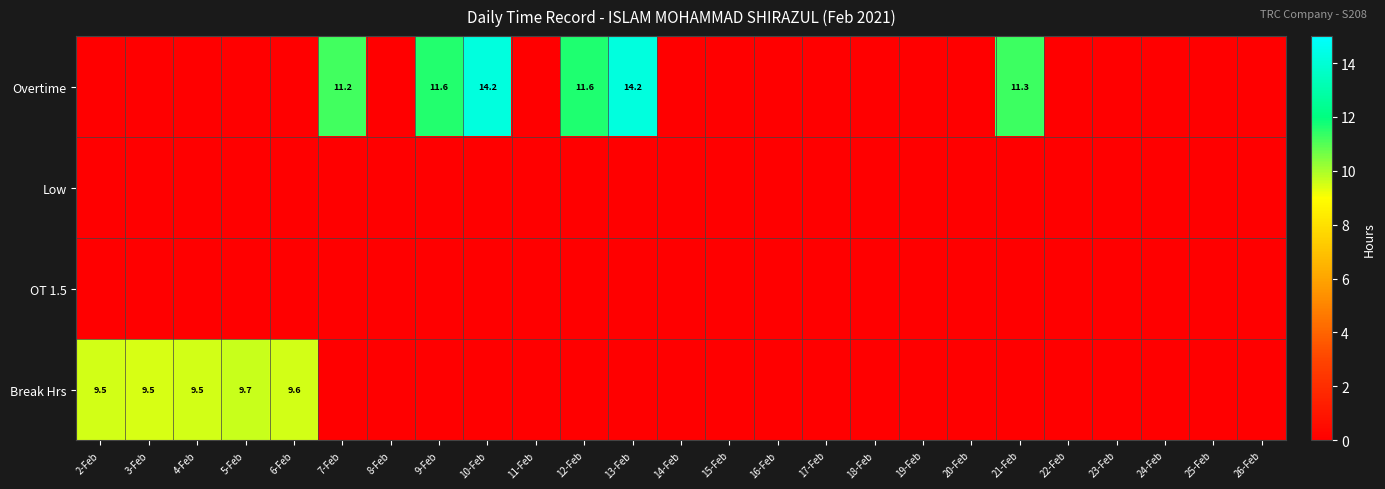

Between 6-Feb and 23-Feb, which series saw the biggest shift?

Break Hrs